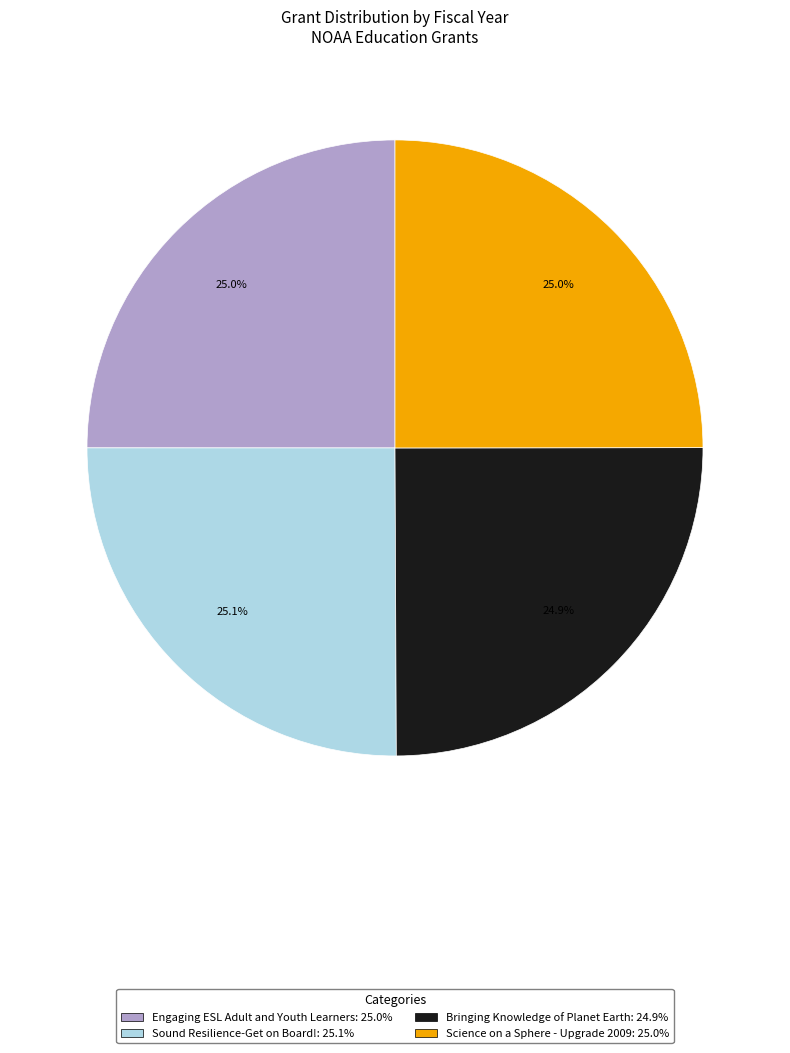

How many segments does this pie chart have?

4